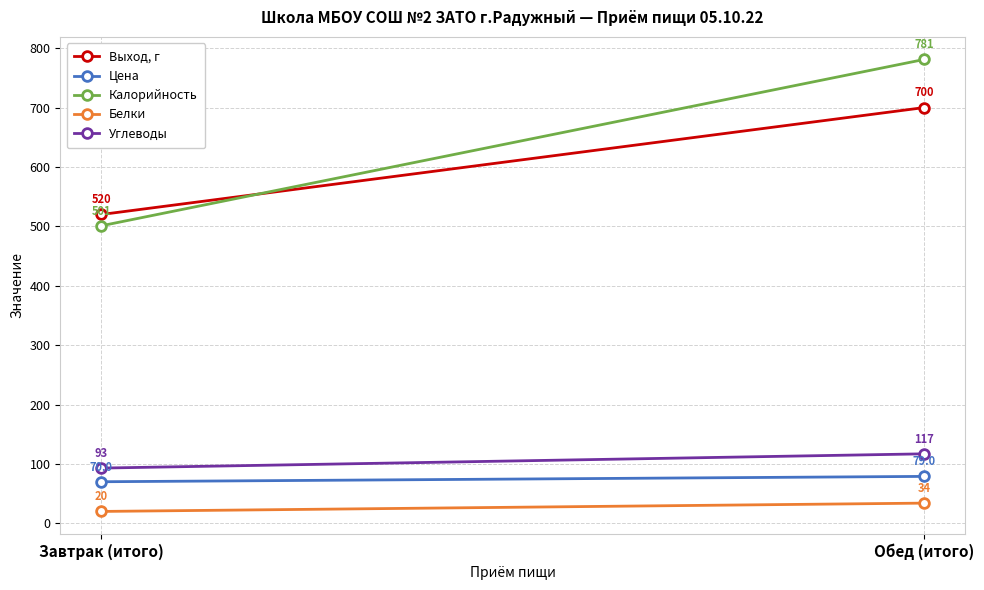

Rank the categories by Белки value from highest to lowest.

Обед (итого), Завтрак (итого)